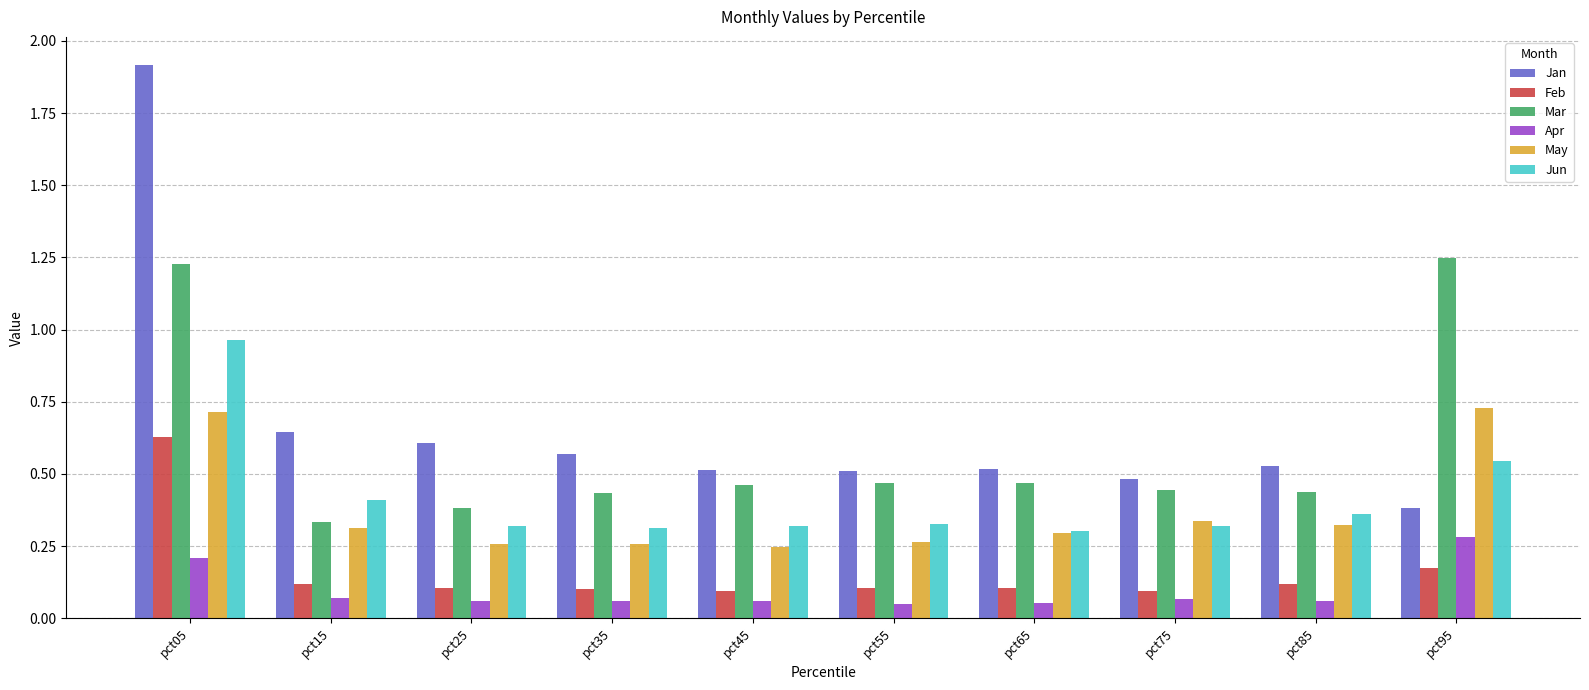

Which series has the widest spread of values?

Jan